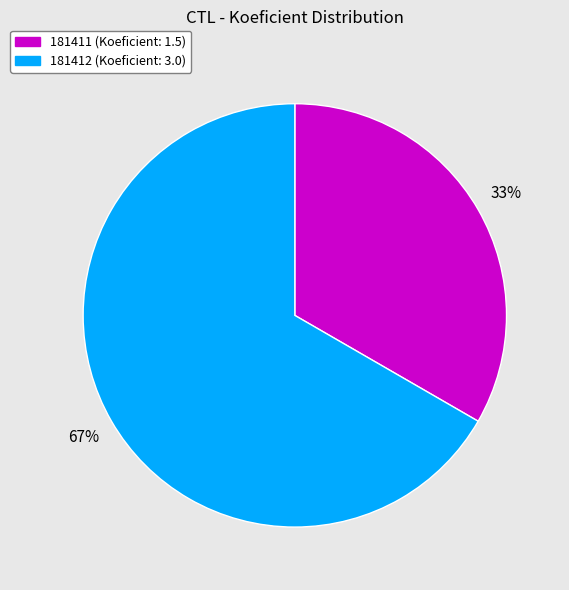

To the nearest percent, what is the average slice percentage?

50%